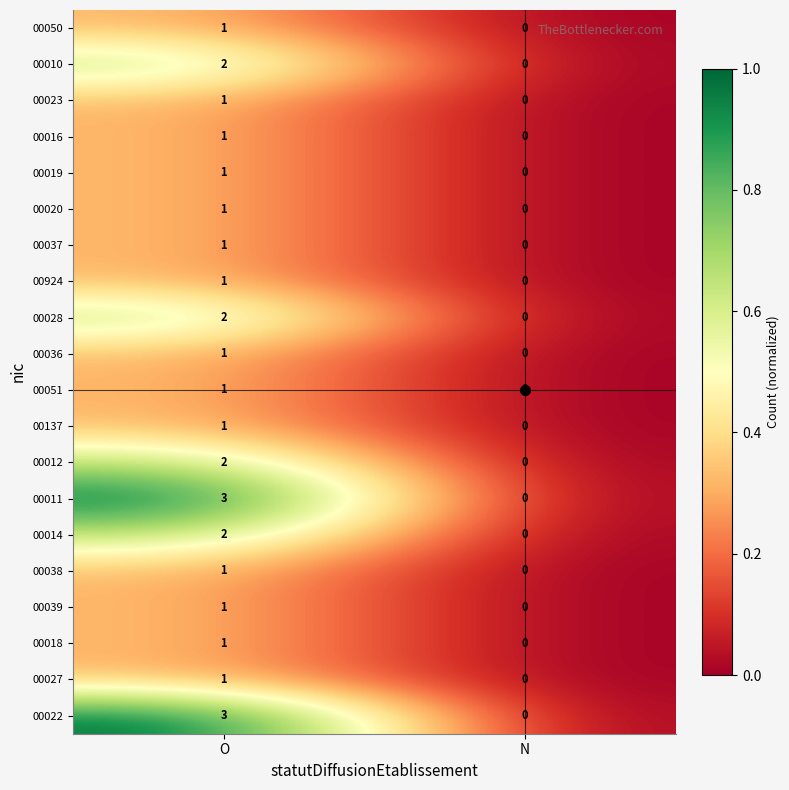

At which label is 00036 closest to 0?

N